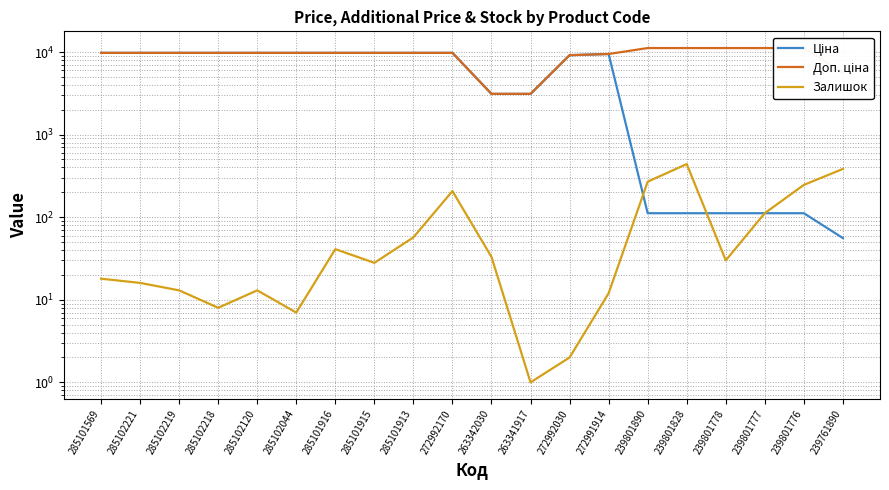

What is the sum of all Ціна values?

123098.8